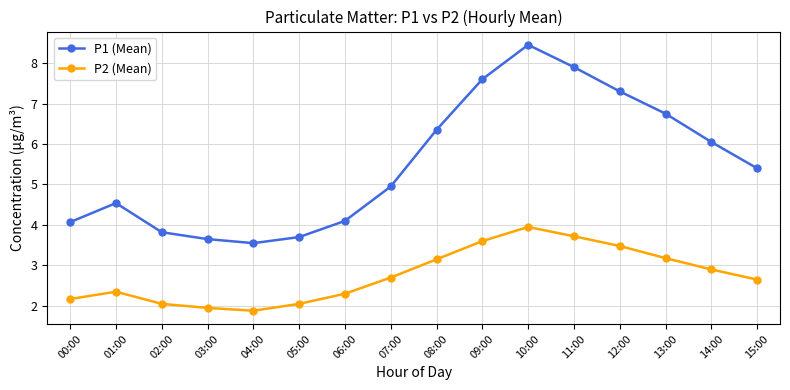

The value of P2 (Mean) at 12:00 is 1.7. True or false?

False